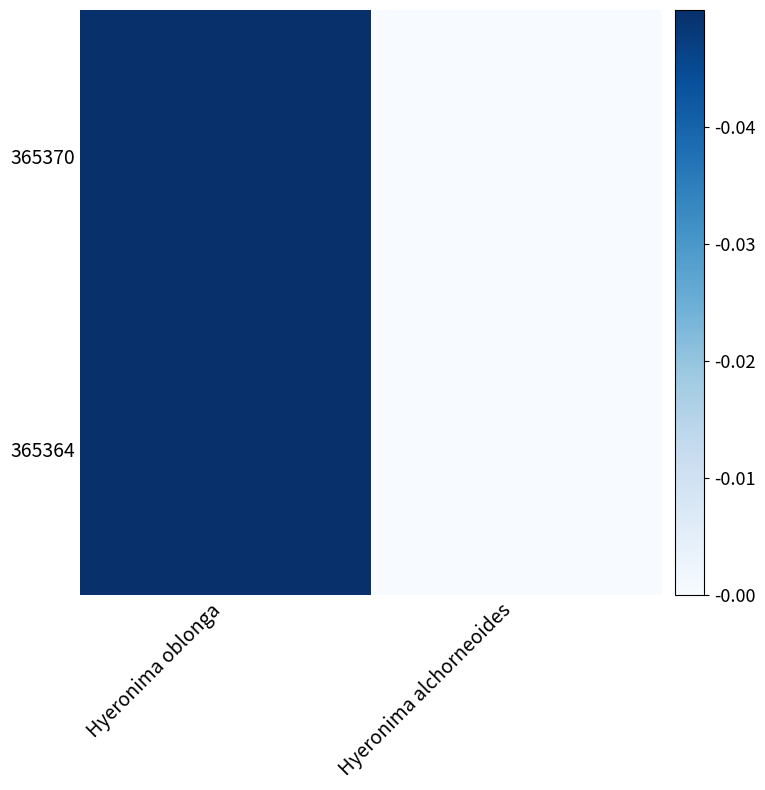

Which has a higher value, Hyeronima alchorneoides or Hyeronima oblonga?

Hyeronima oblonga